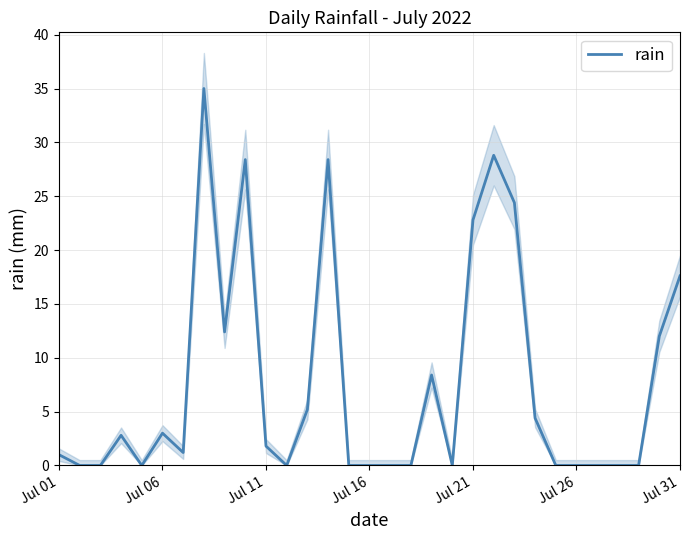

Where is rain nearest to the value 17?

Jul 31